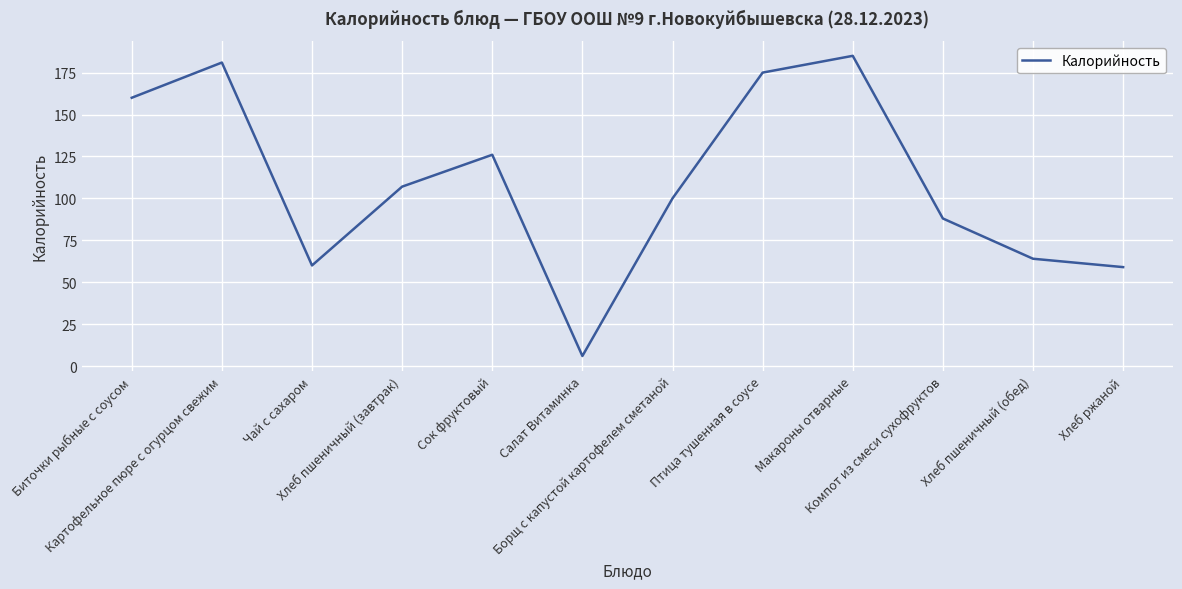

What is the maximum value shown in the chart?

185